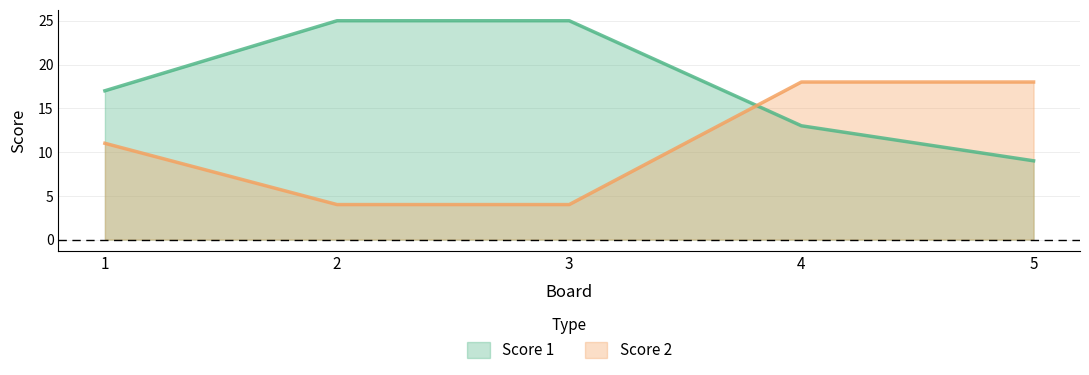

Reading left to right, list all the values displayed in this chart.

Score 1: 1=17	2=25	3=25	4=13	5=9
Score 2: 1=11	2=4	3=4	4=18	5=18